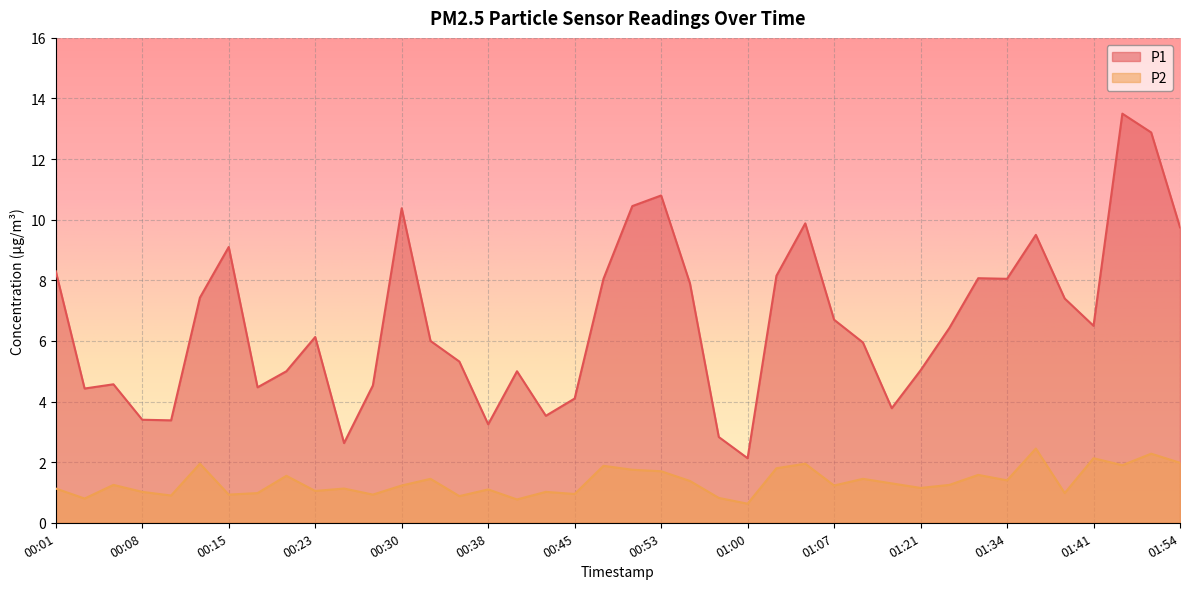

True or false: P2 and P1 cross at least once.

False